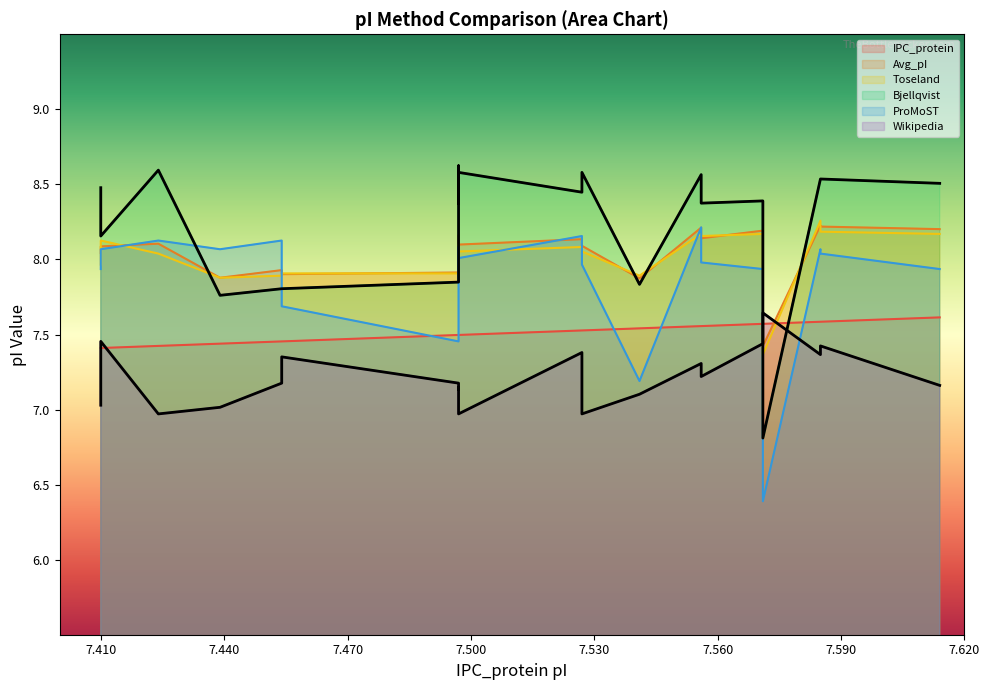

What is the sum of the IPC_protein values at 7.527 and 7.585?

15.1